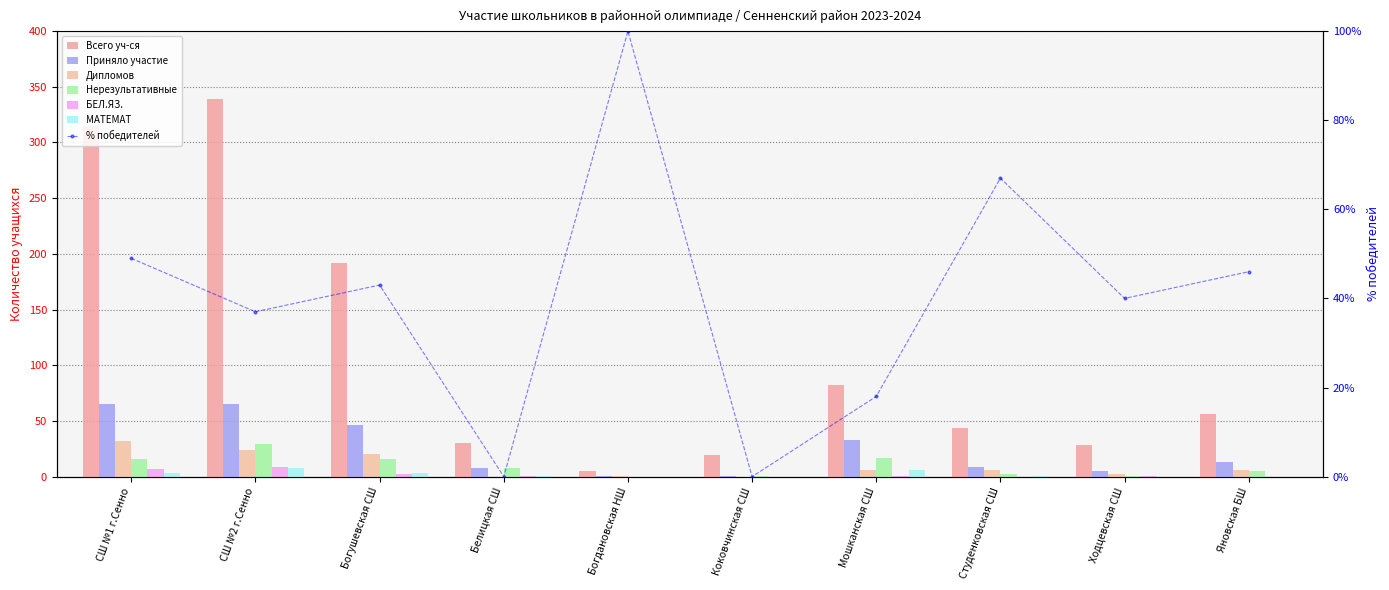

At which category does the chart reach its minimum across all series?

Белицкая СШ